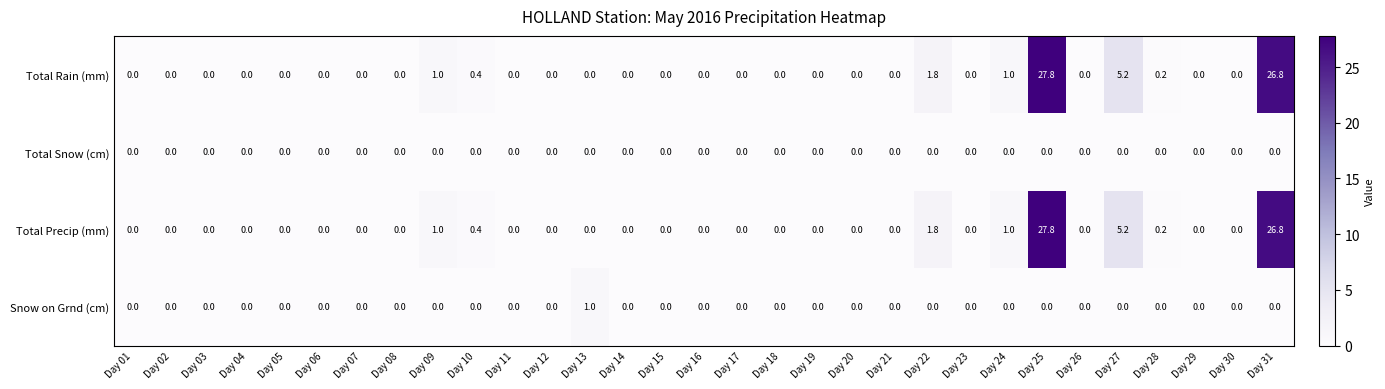

At which category is the sum across all series the highest?

Day 25